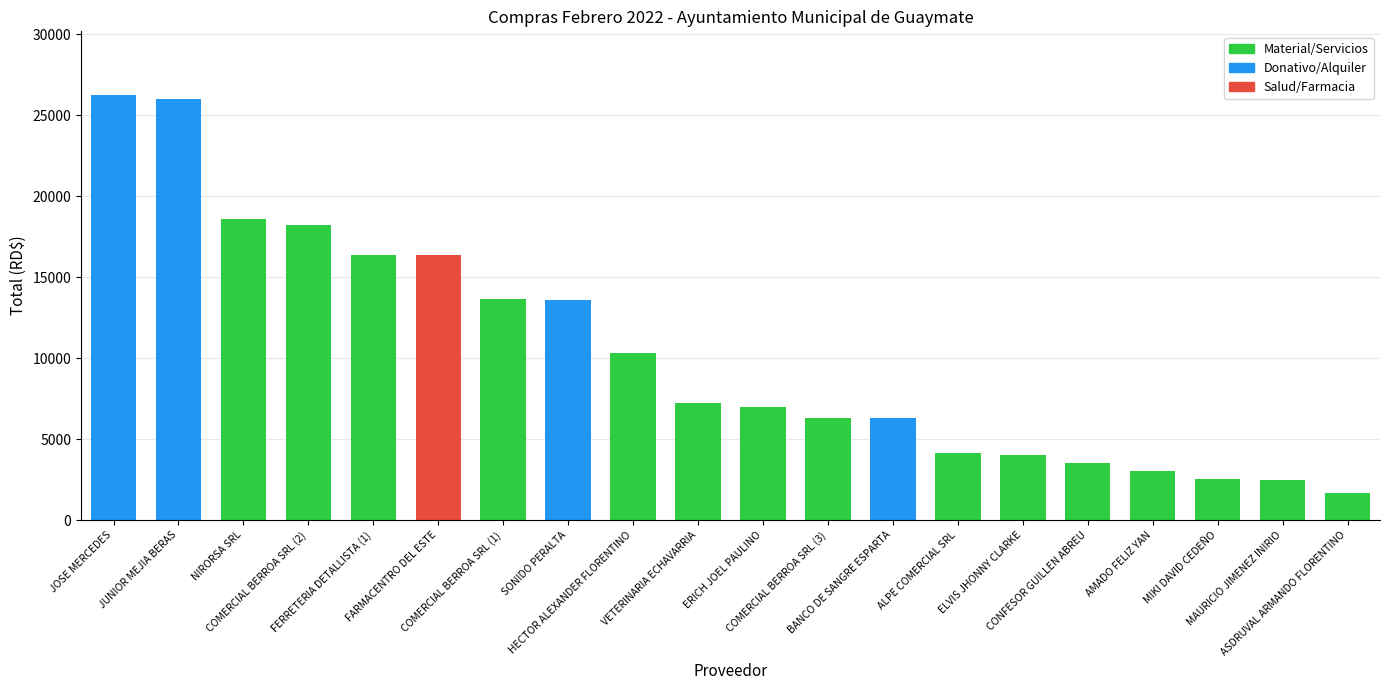

At which category does the chart reach its minimum across all series?

ASDRUVAL ARMANDO FLORENTINO